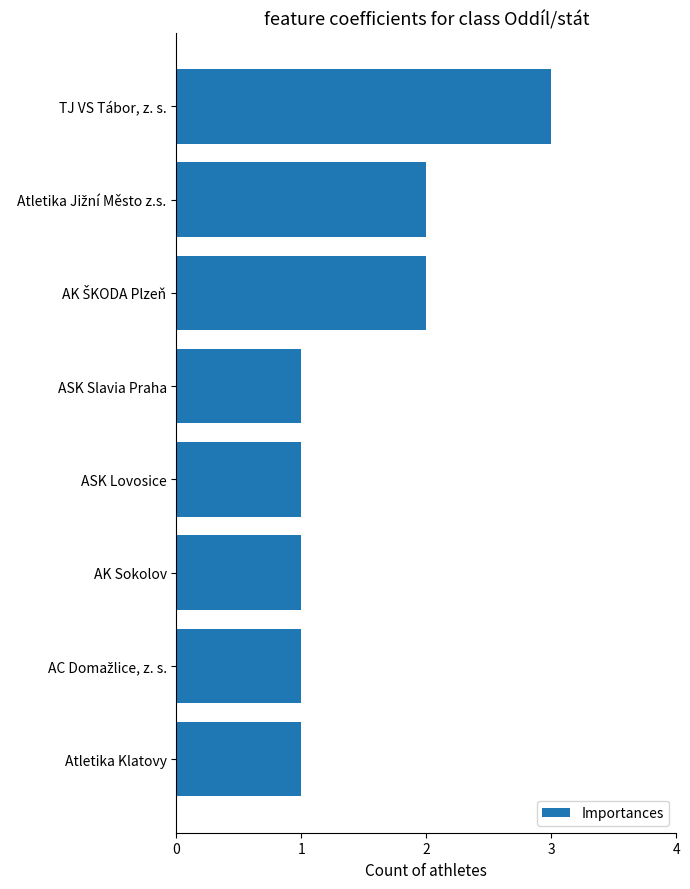

What is the ratio of the value at Atletika Klatovy to the value at TJ VS Tábor, z. s.?

0.3